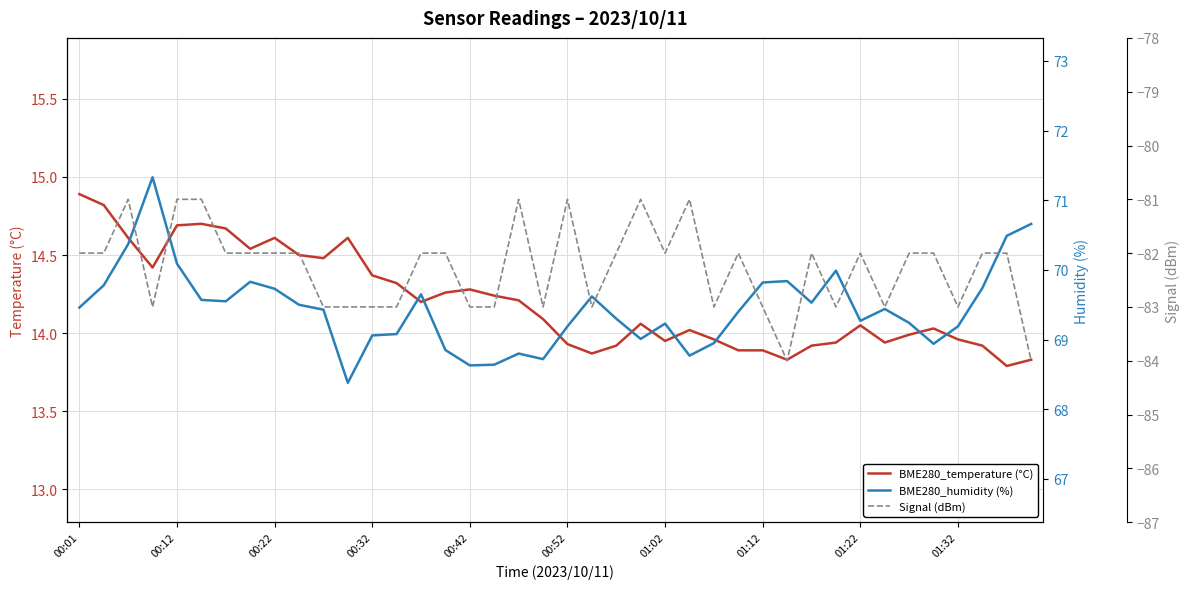

Is it true that BME280_temperature (°C) equals 14.9 at 00:01?

True